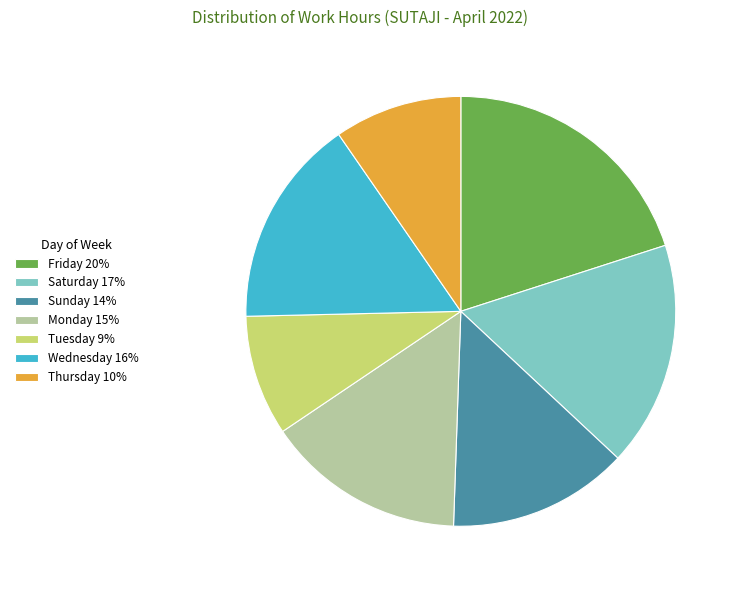

Rank the categories by value from lowest to highest.

Tuesday 9%, Thursday 10%, Sunday 14%, Monday 15%, Wednesday 16%, Saturday 17%, Friday 20%